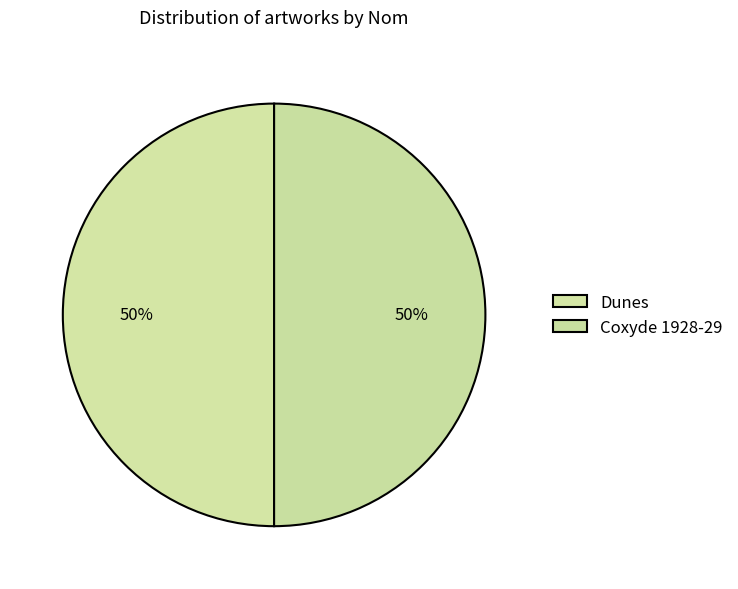

How many slices are in this pie chart?

2